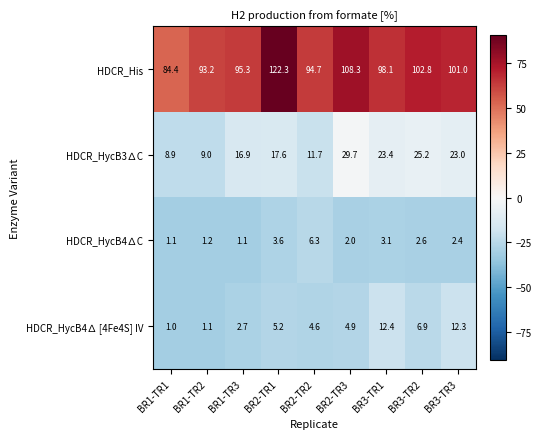

How many series are shown in this chart?

4